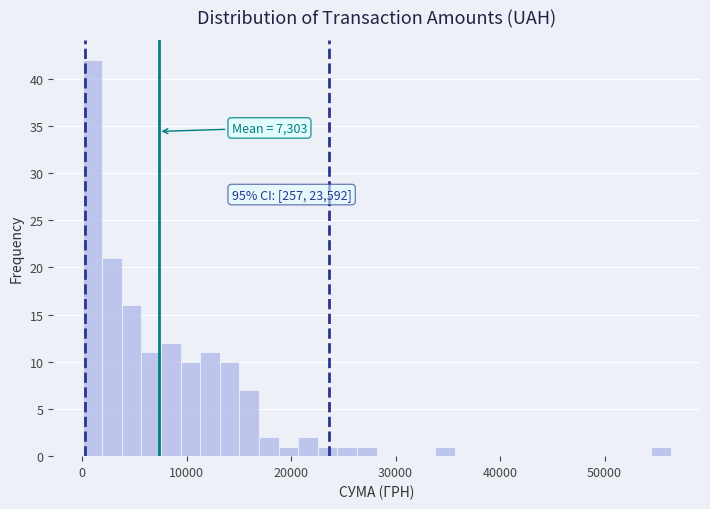

Around what value on the x-axis is the tallest bar? Give the approximate position of its centre, as read against the axis.

1000